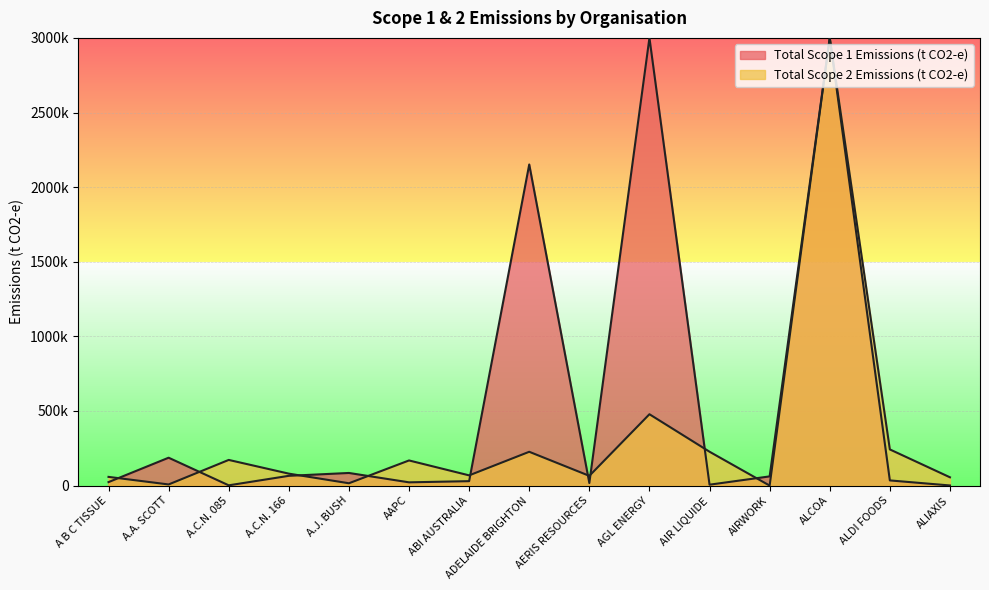

What is the approximate value at ALIAXIS?

55645